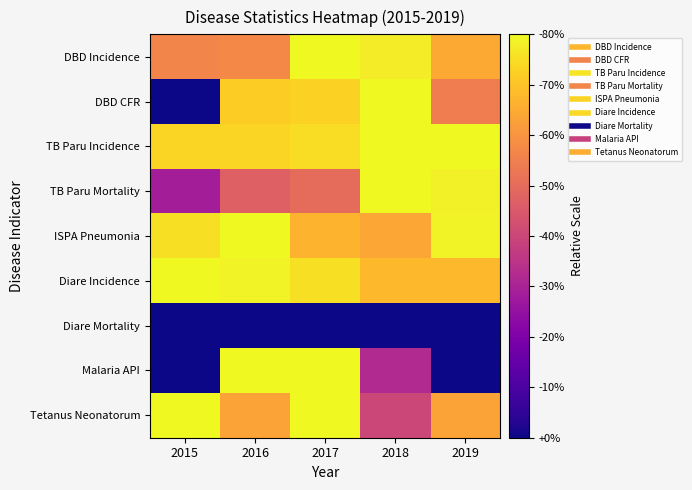

Which category has the highest value across all series?

2017